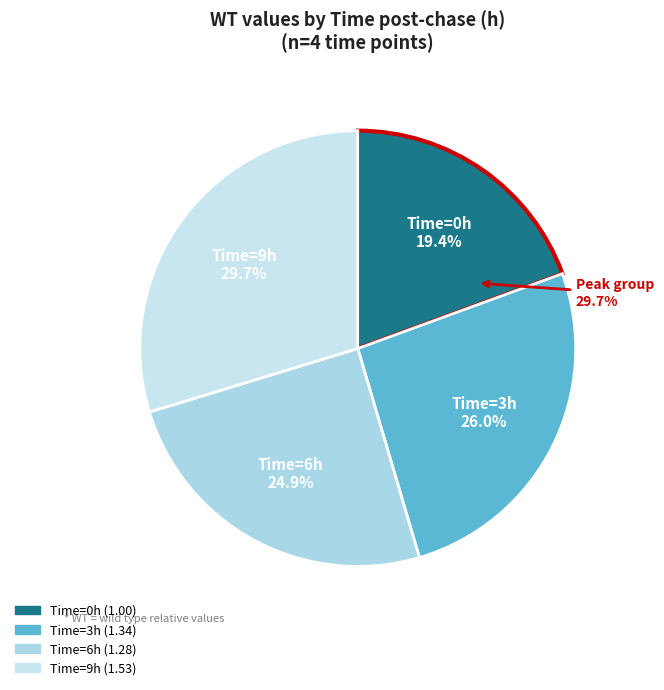

Rank the categories by value from highest to lowest.

9, 3, 6, 0